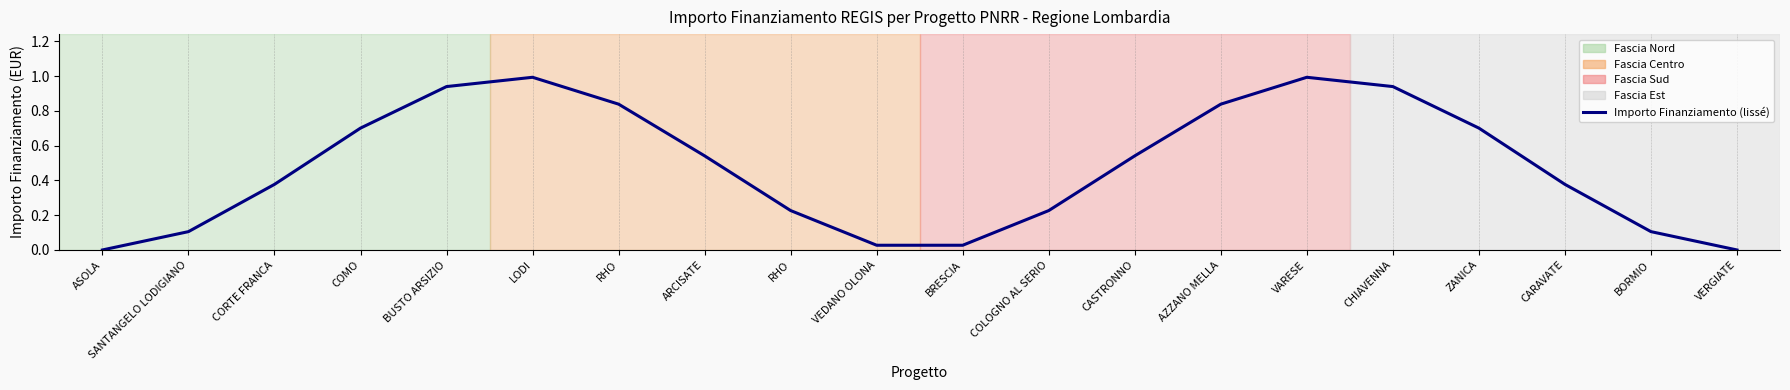

At which label is the value closest to 0?

ASOLA